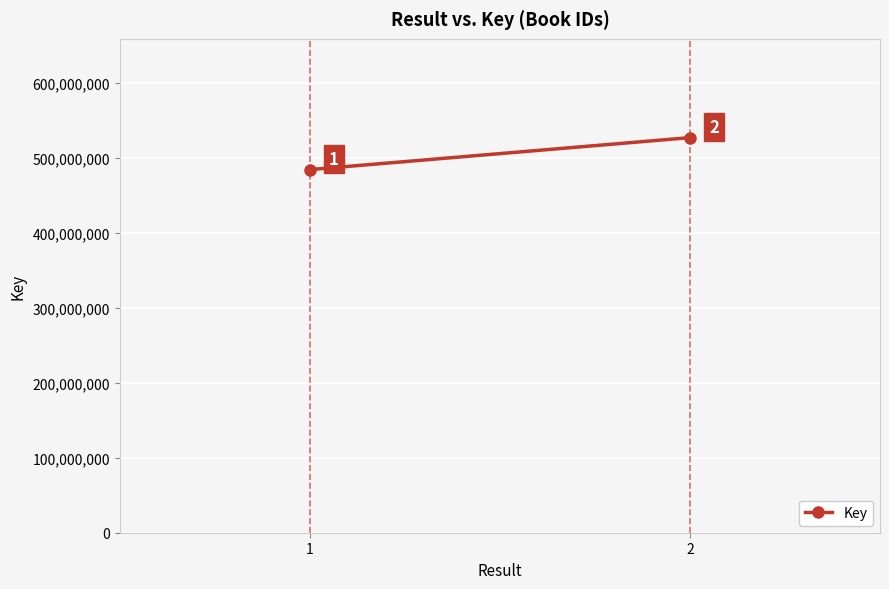

What is the value of the 1st point from the left?

484133044